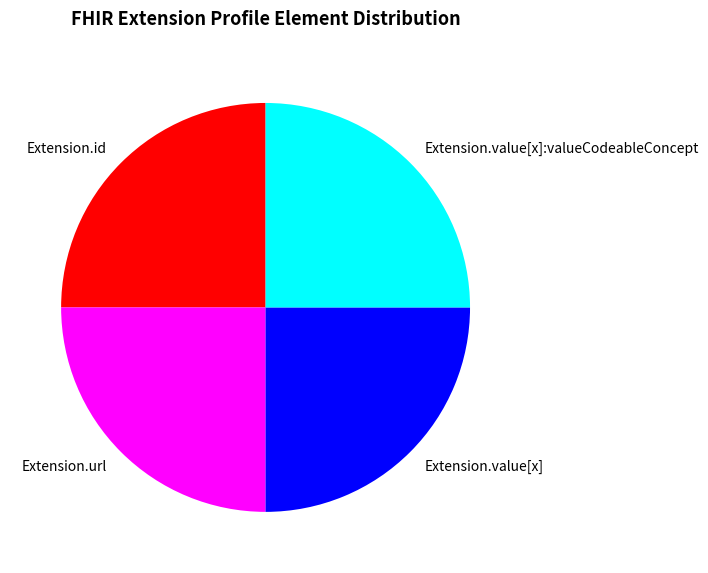

True or false: Extension.id accounts for 33% of the total.

False